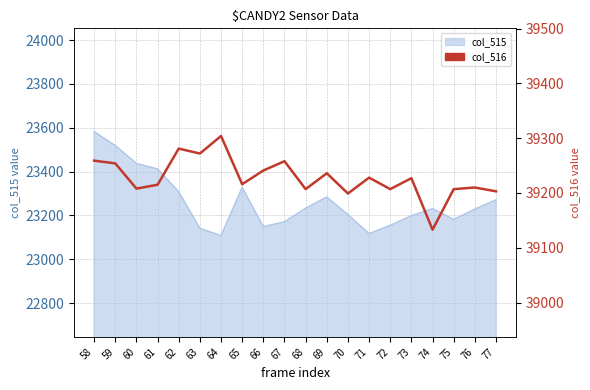

What is the greatest value displayed?

39304